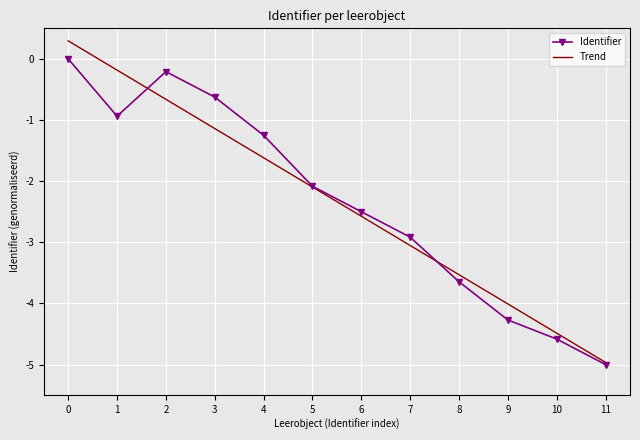

What is the total value across all series at 6?

-5.1